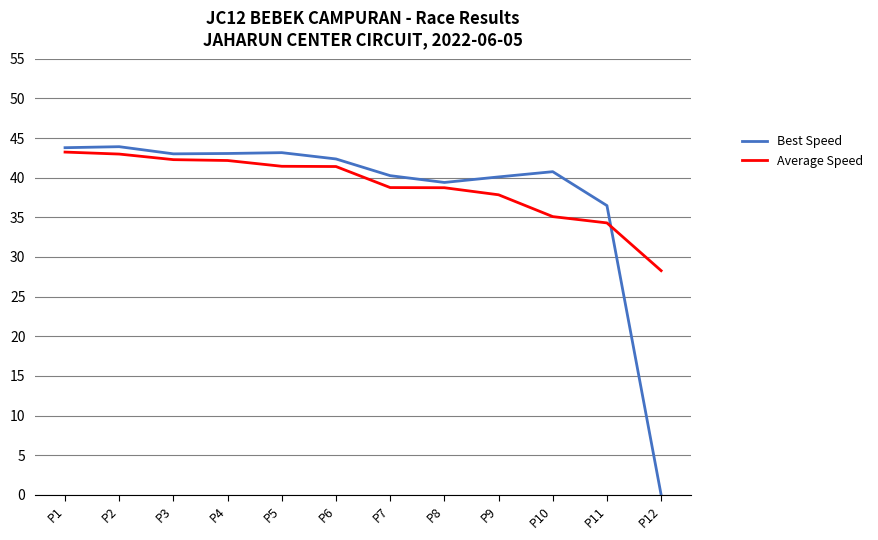

What is the total value across all series at P1?

87.0